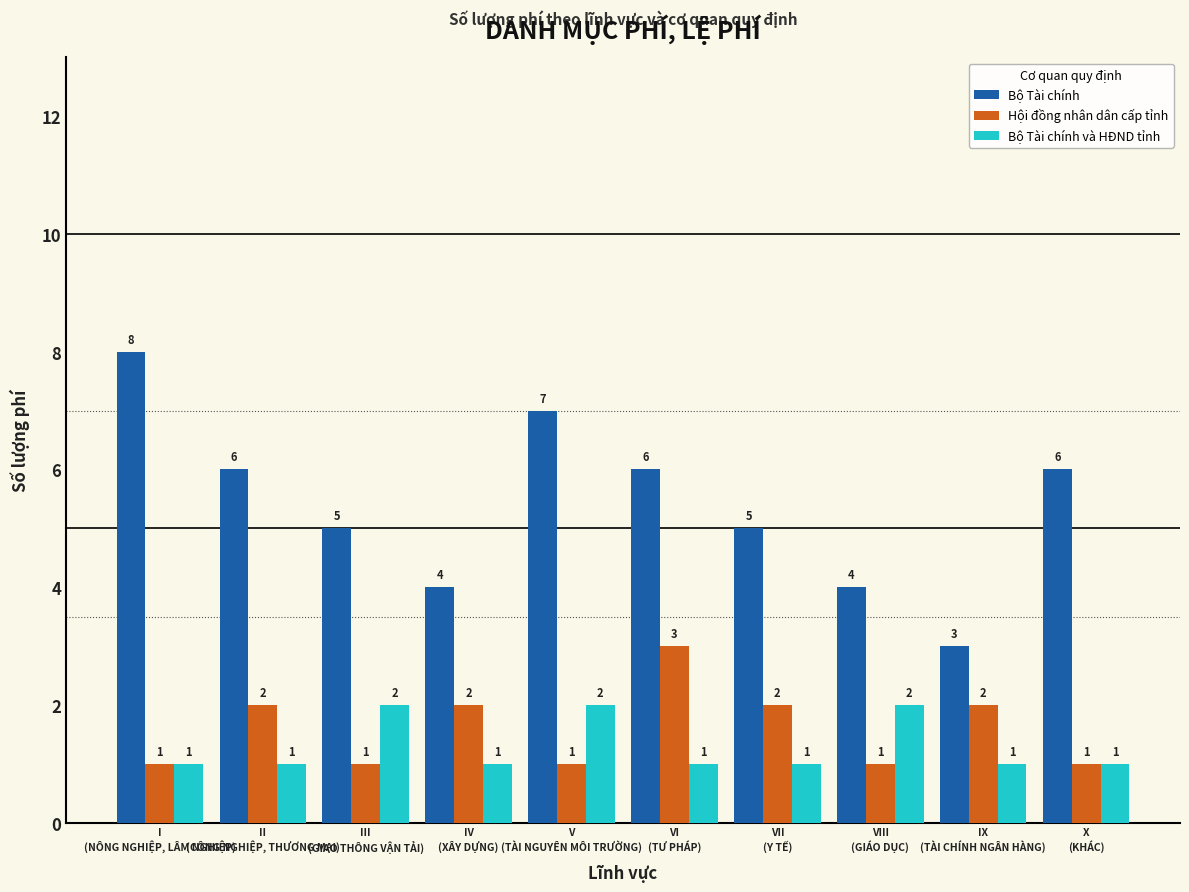

How many series are shown in this chart?

3